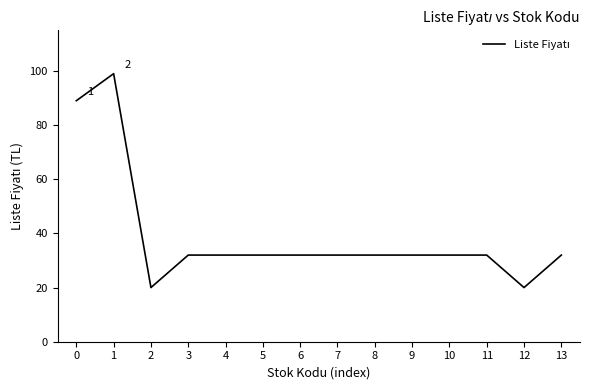

Is it true that the value at 7 is 16?

False